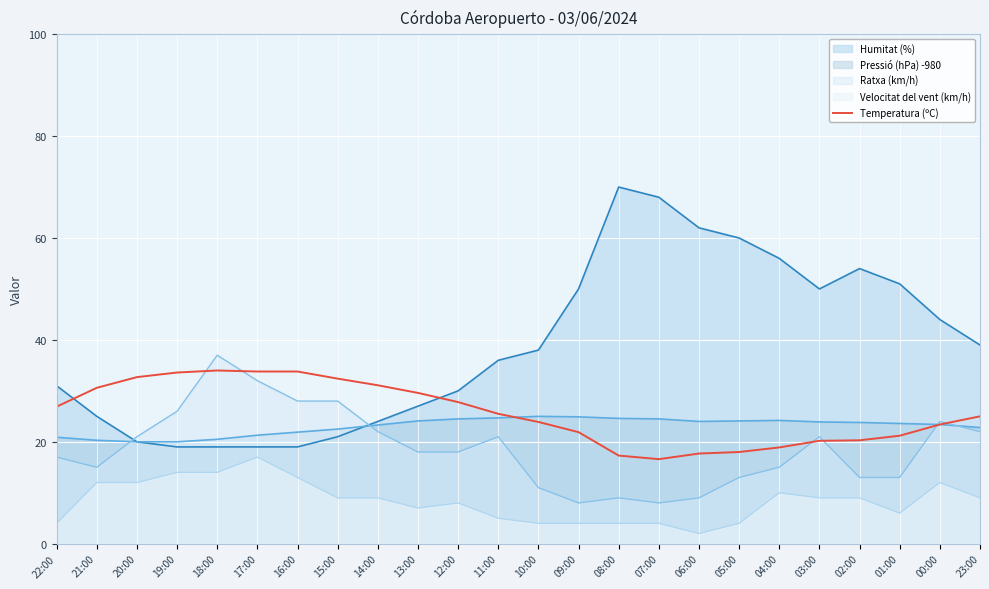

At which label is the value closest to 25?

23:00